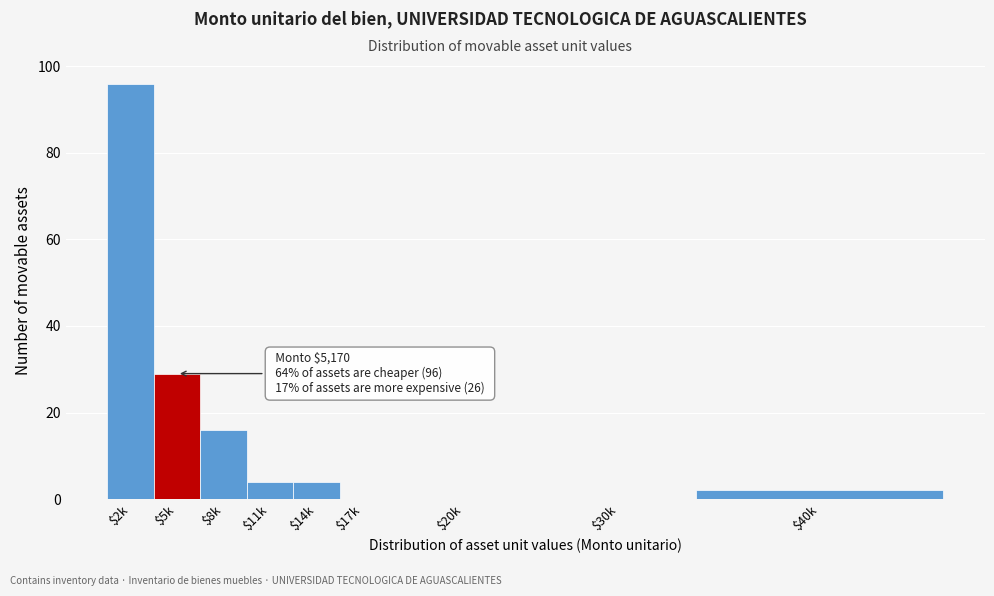

What is the sum of all values?

151